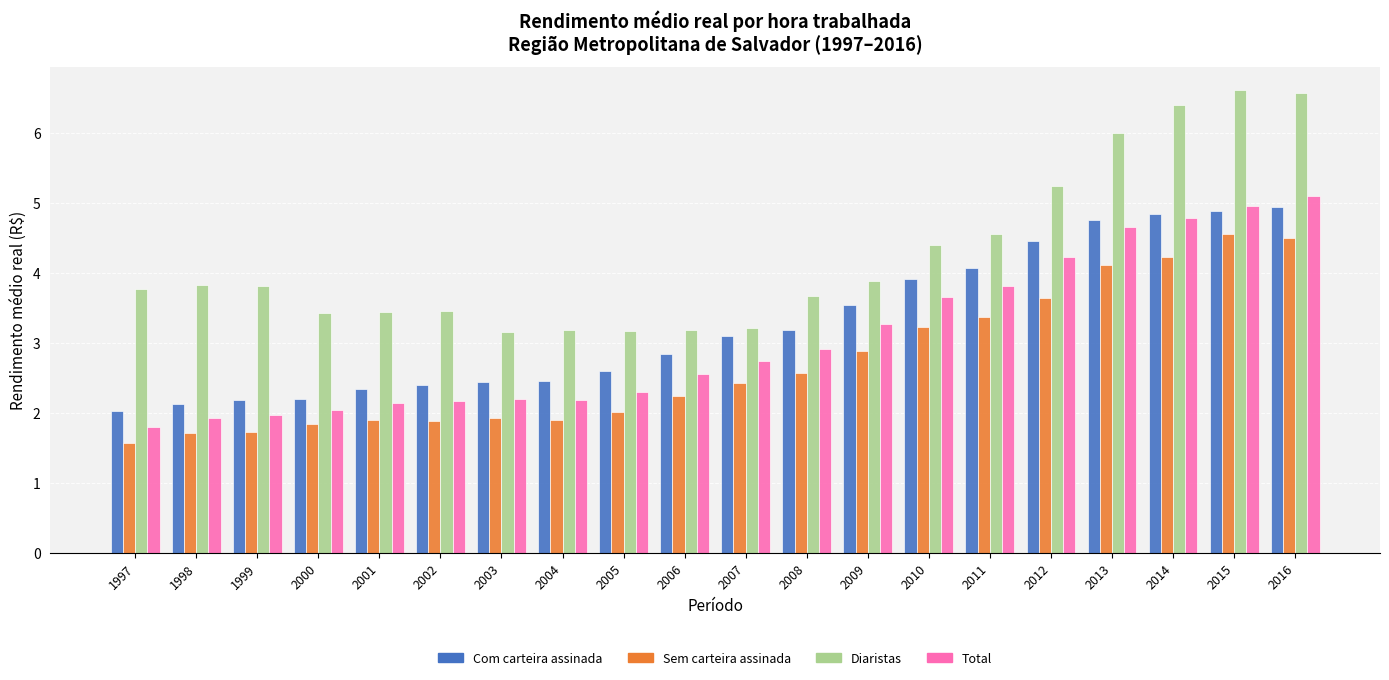

What is the maximum value for Total?

5.1